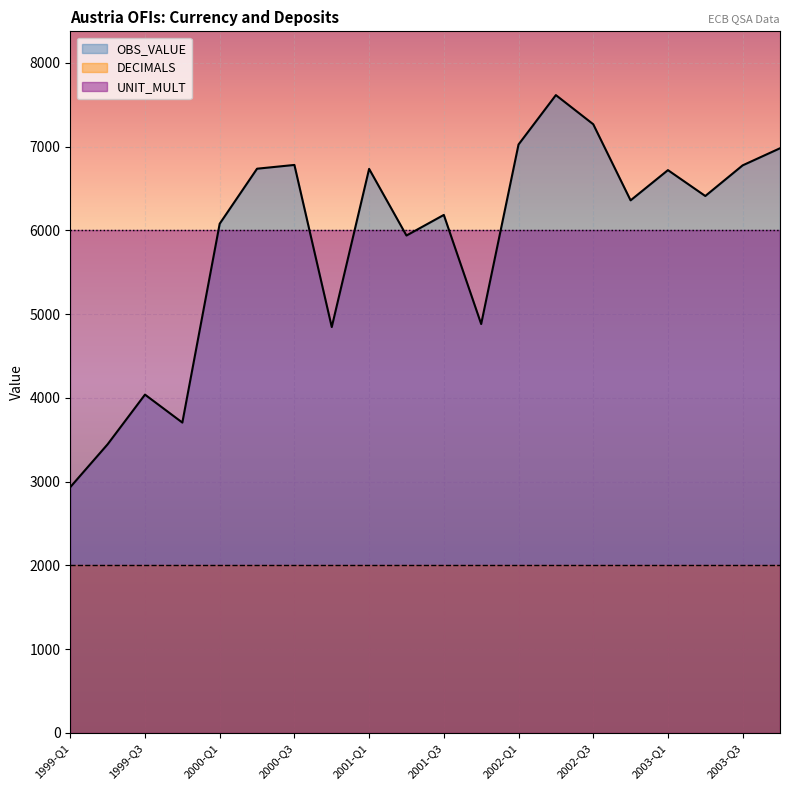

True or false: UNIT_MULT and DECIMALS intersect in this chart.

False